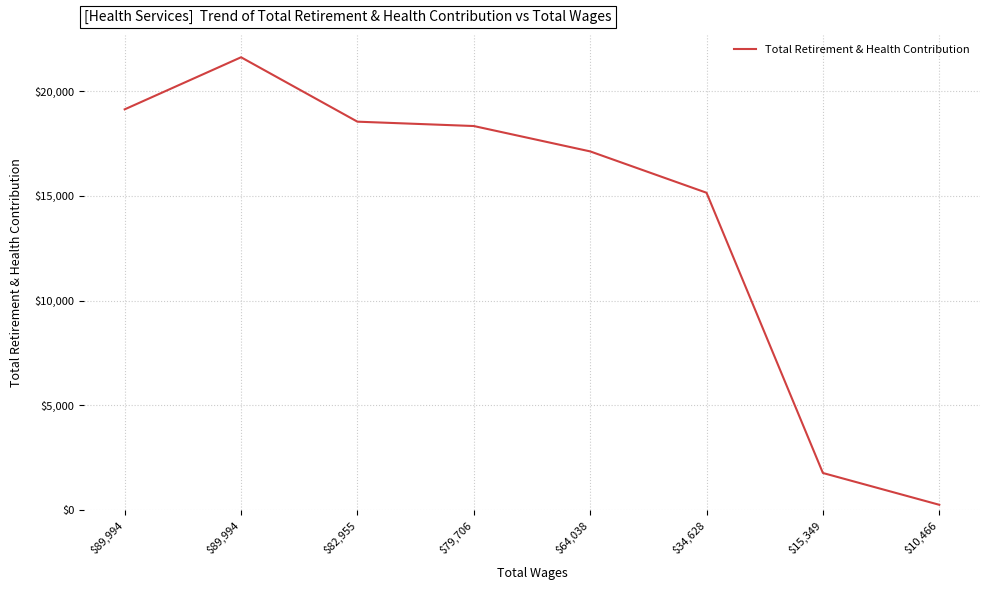

Read the value at $10,466.

236